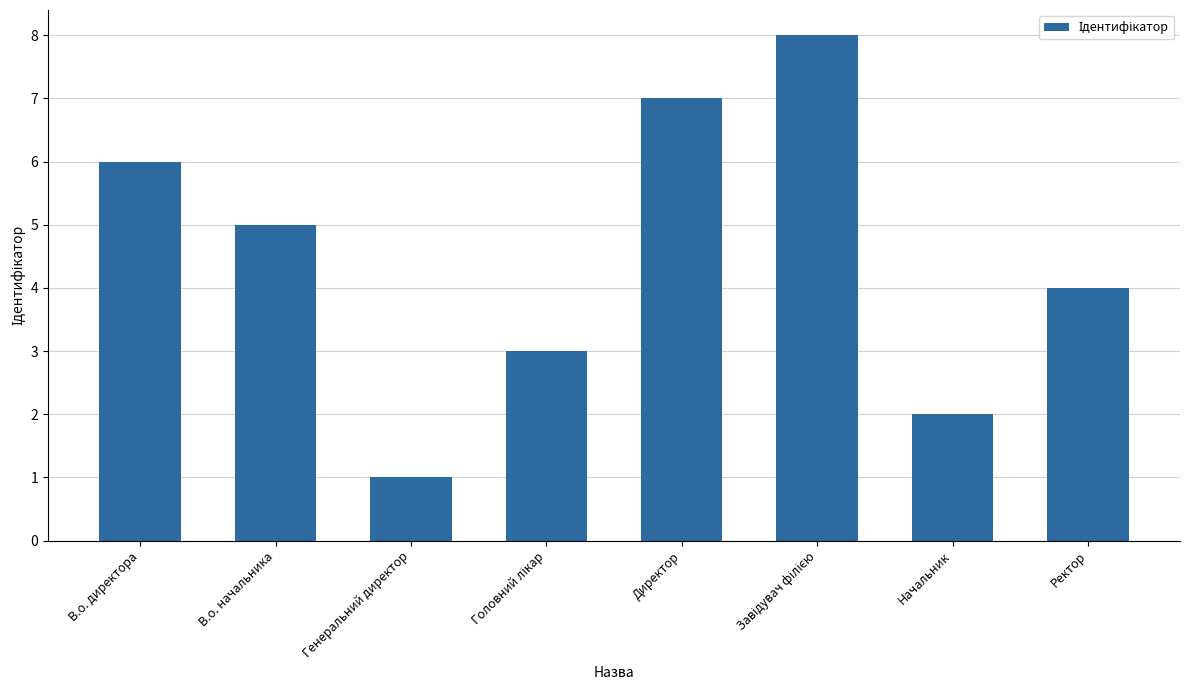

What is the label of the 1st bar from the right?

Ректор